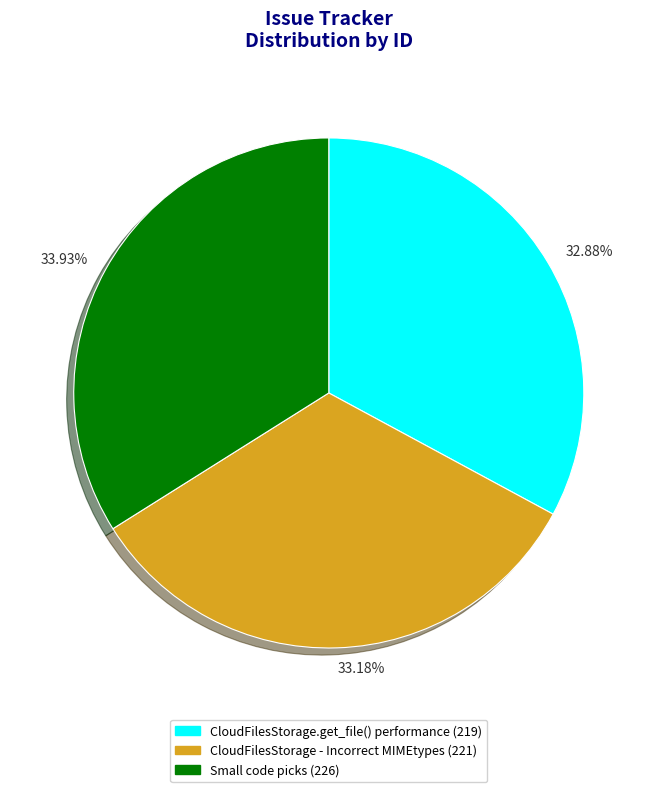

How many slices are in this pie chart?

3